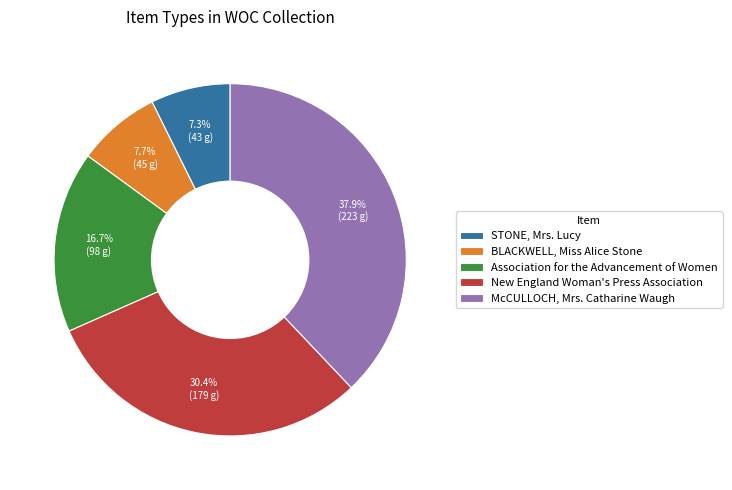

Is there a majority slice in this chart?

No